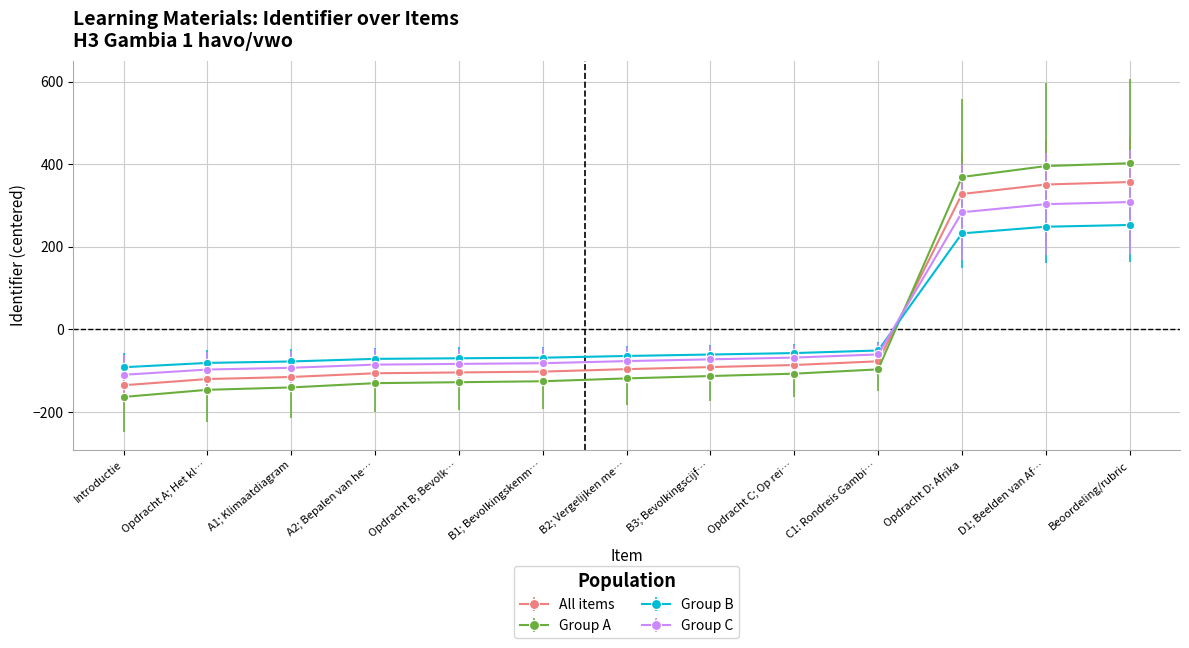

What is the label of the 12th point from the left?

D1; Beelden van Af…